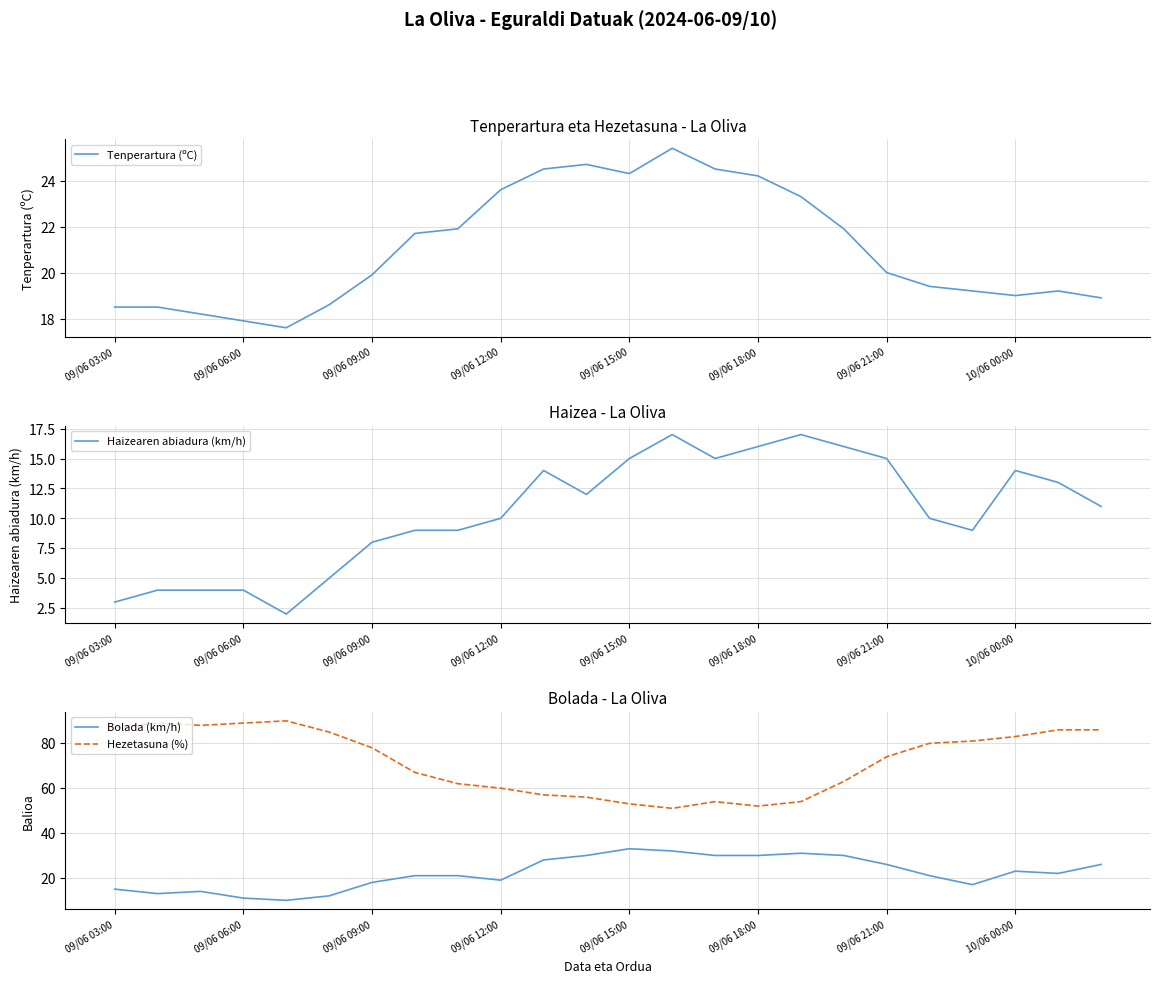

Is it true that Bolada (km/h) equals 23 at 10/06 00:00?

True